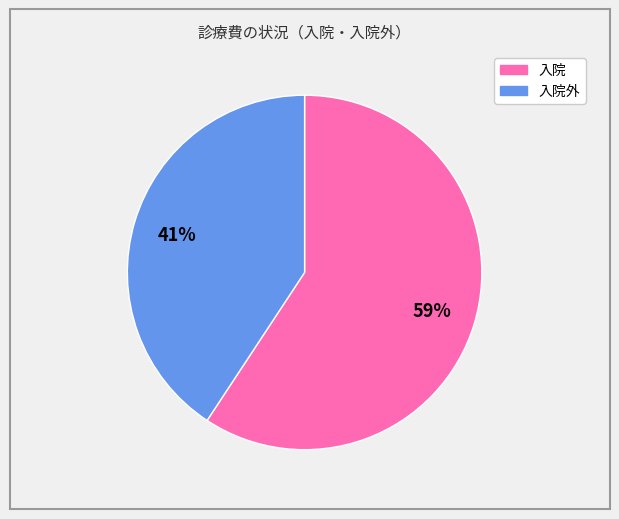

To the nearest percent, what is the average slice percentage?

50%